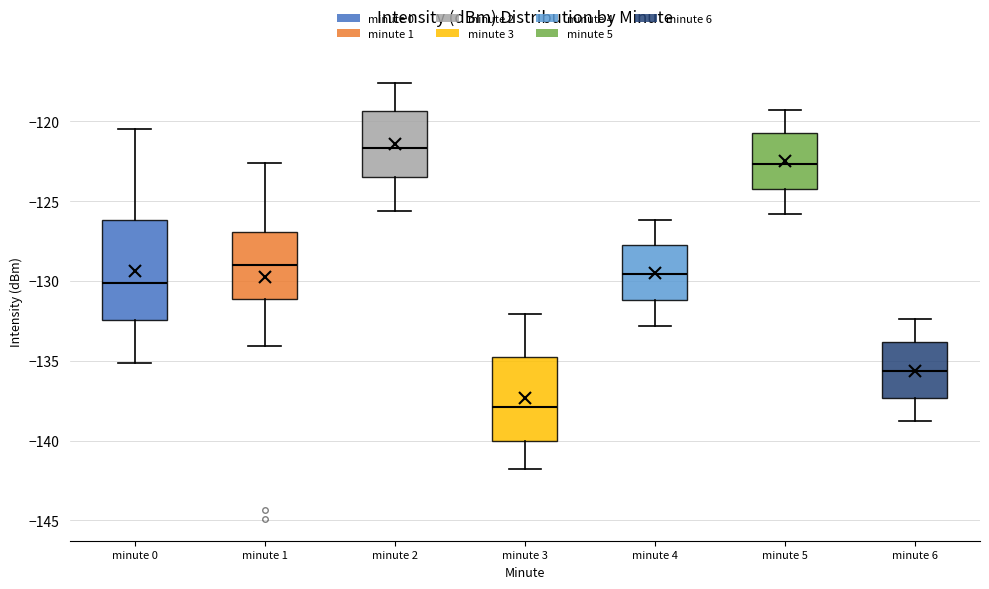

Which box's median line is the highest?

minute 2